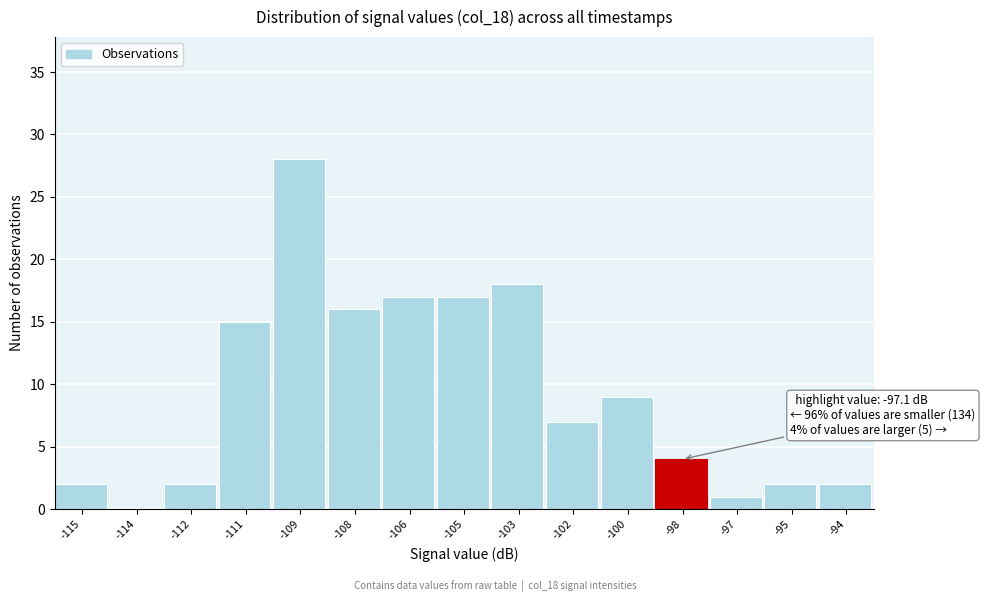

Reading left to right, what are all the values shown in this chart?

-115=2	-114=0	-112=2	-111=15	-109=28	-108=16	-106=17	-105=17	-103=18	-102=7	-100=9	-98=4	-97=1	-95=2	-94=2